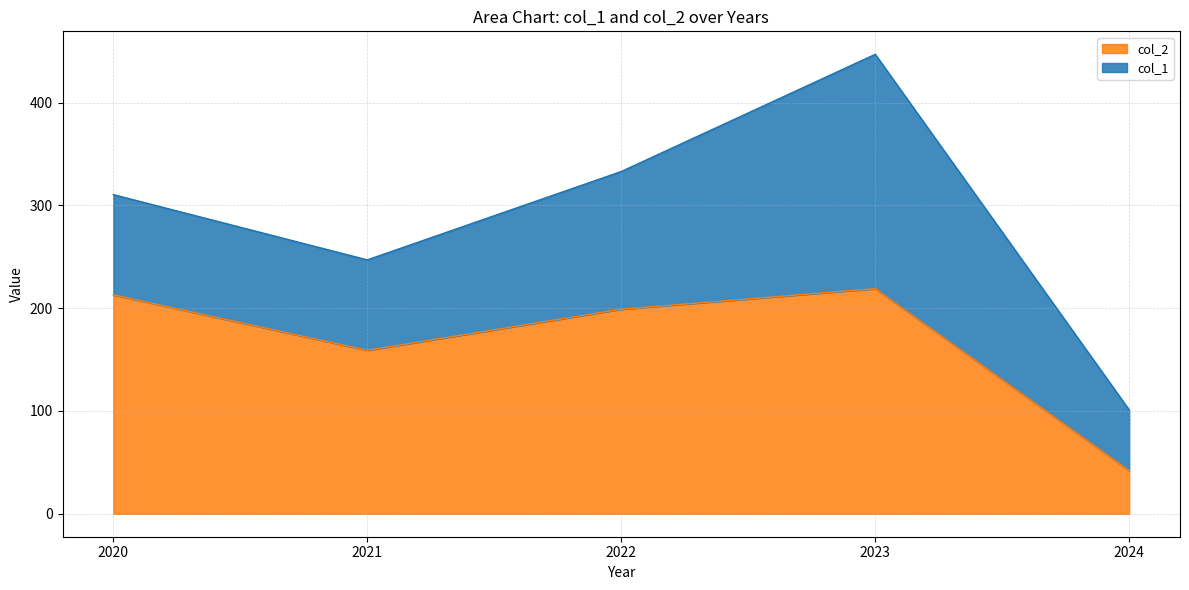

What is the difference between the values at 2020 and 2022?

14